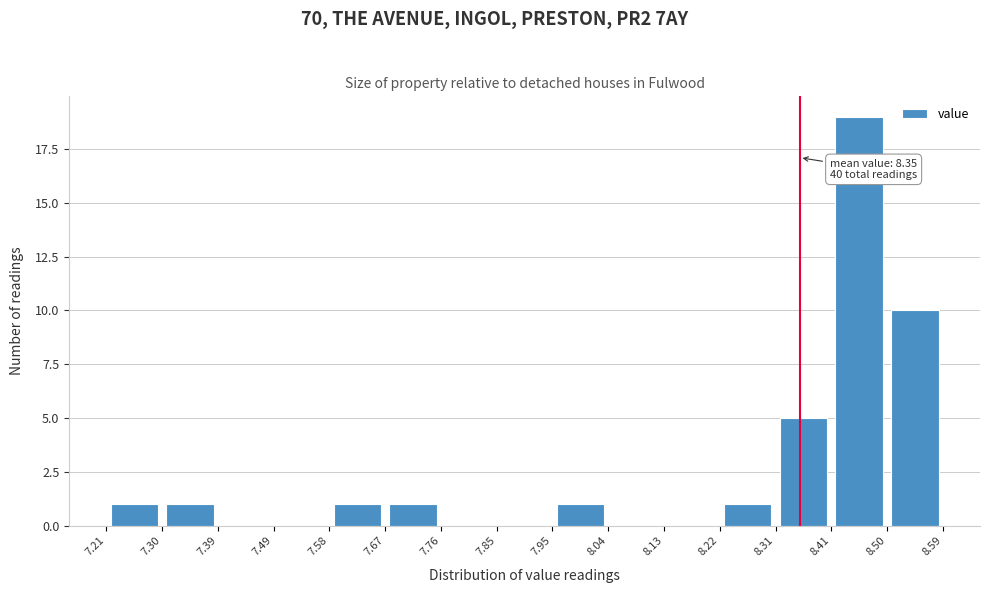

Which range on the x-axis has the tallest bar?

8.41 to 8.50